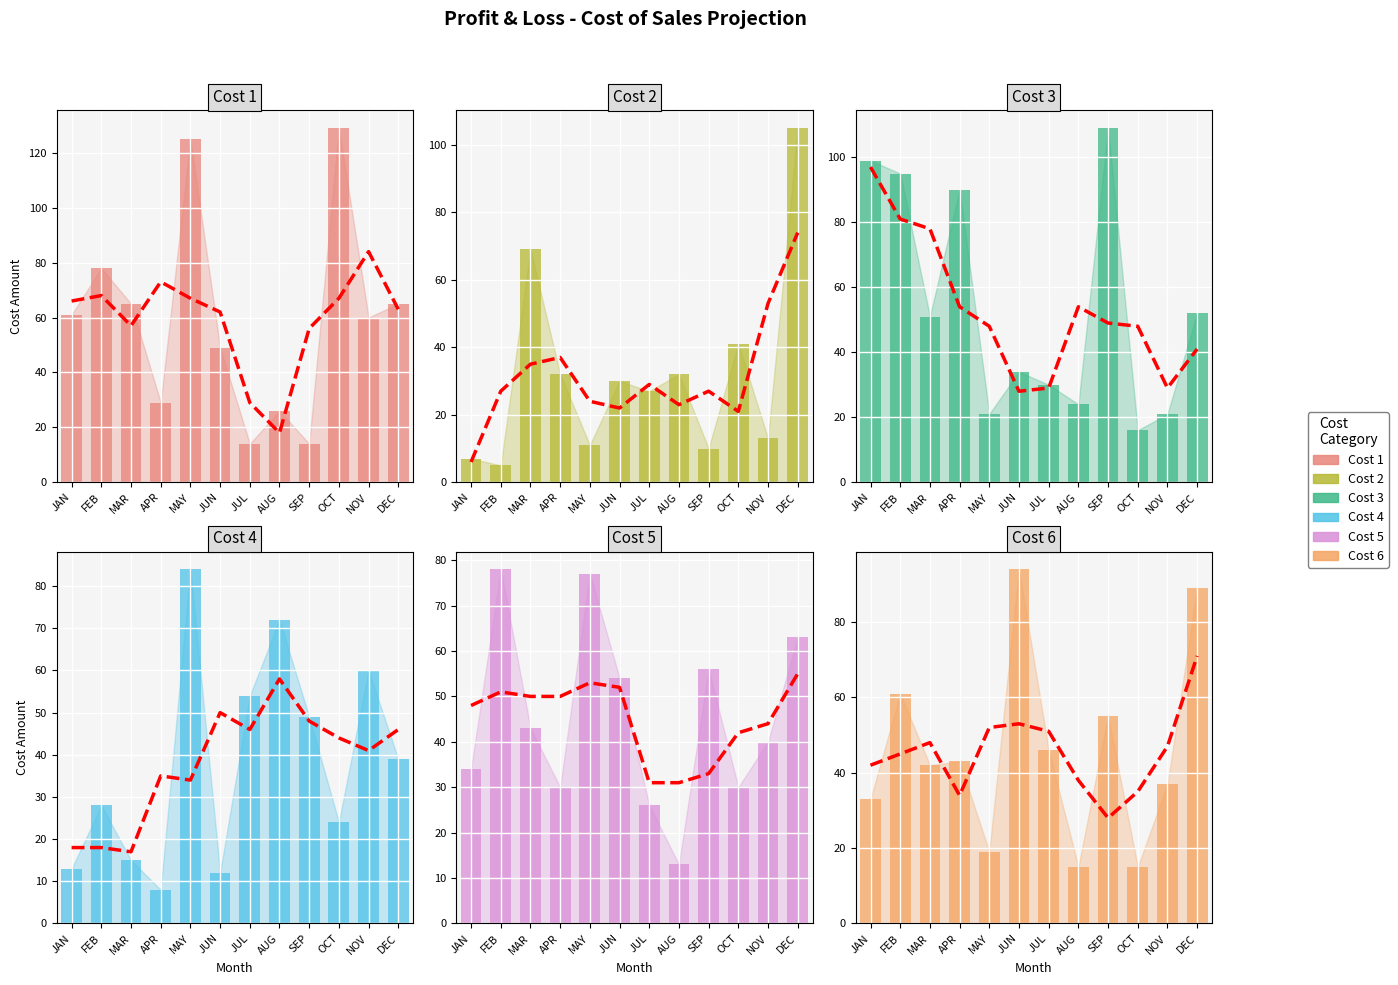

The value of Cost 5 at OCT is 49. True or false?

False